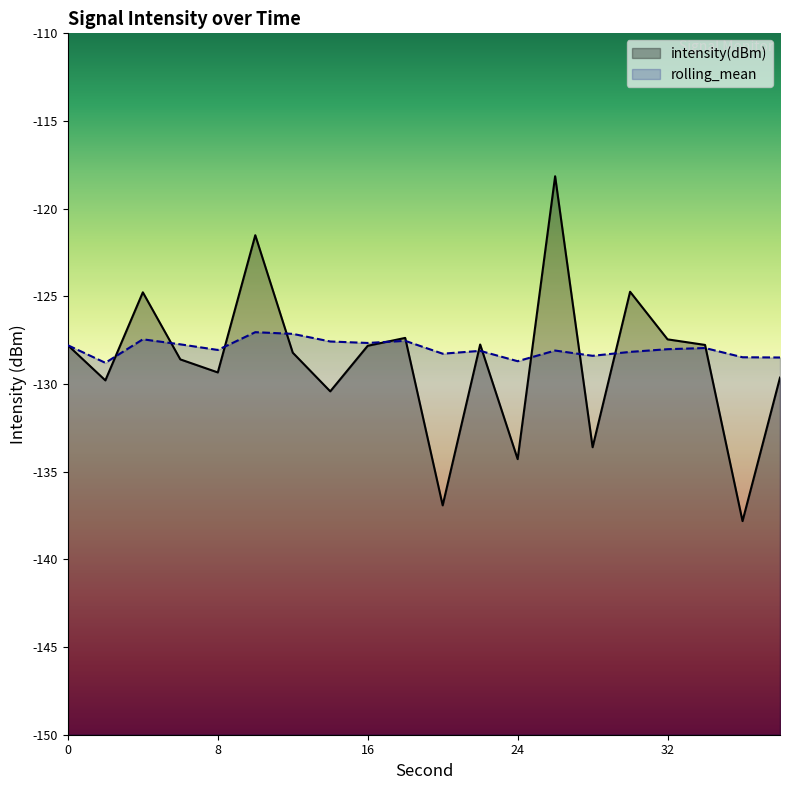

The value of intensity(dBm) at 34 is -127.8. True or false?

True